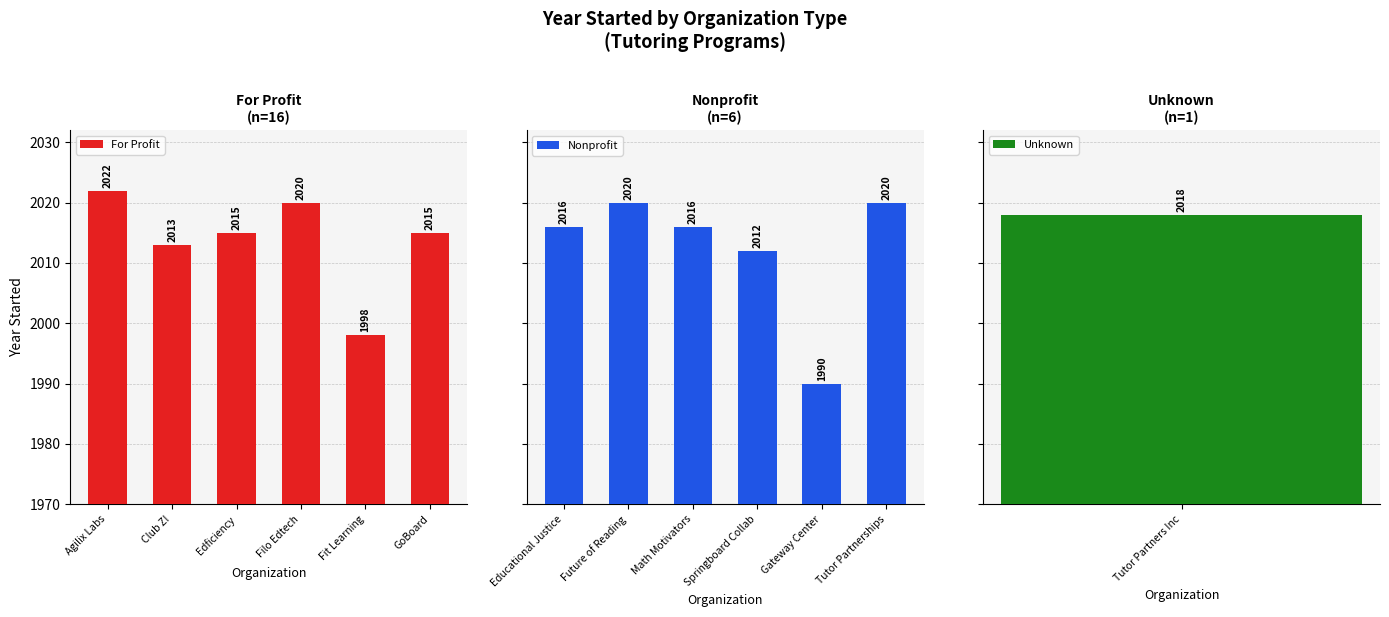

What is the difference between the For Profit values at Agilix Labs and Club Z!?

9